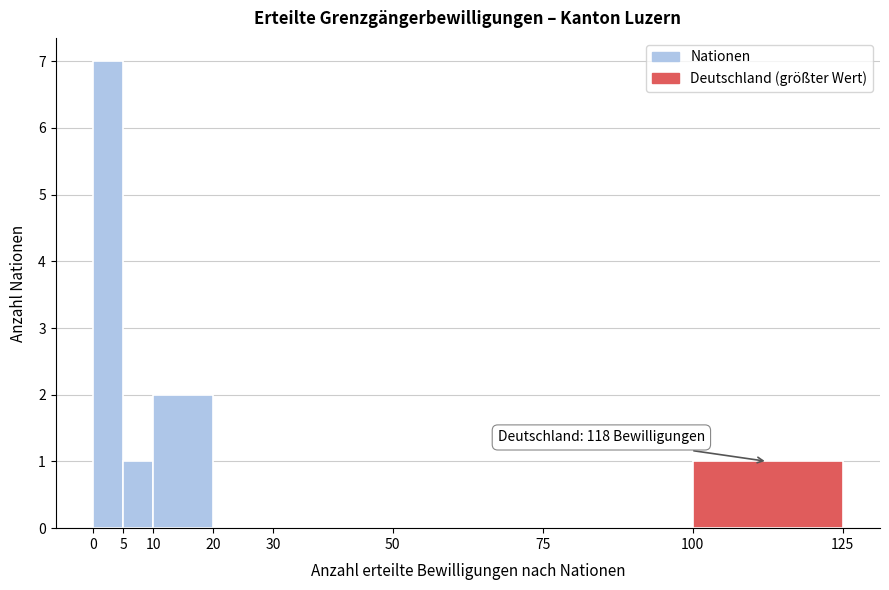

Which range on the x-axis has the tallest bar?

0 to 5